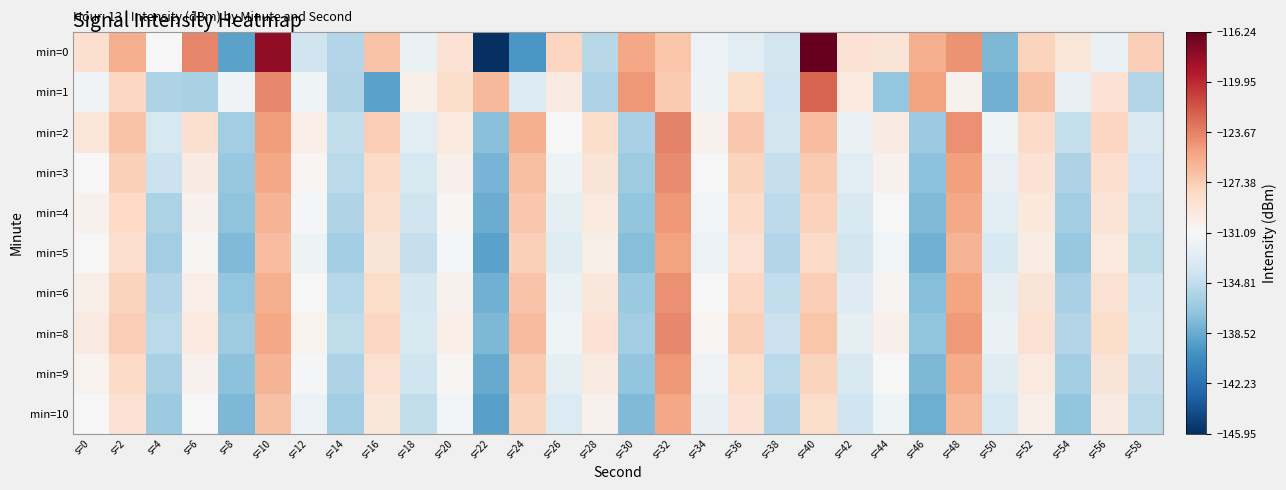

Reading left to right, transcribe all the data shown in this chart.

min=0: s=0=-128.7	s=2=-125.7	s=4=-131.1	s=6=-123.8	s=8=-139.0	s=10=-117.9	s=12=-134.1	s=14=-135.4	s=16=-126.9	s=18=-132.1	s=20=-129.0	s=22=-145.9	s=24=-139.8	s=26=-127.9	s=28=-135.3	s=30=-125.3	s=32=-126.9	s=34=-132.0	s=36=-132.8	s=38=-133.8	s=40=-116.2	s=42=-128.9	s=44=-129.2	s=46=-125.7	s=48=-124.4	s=50=-137.8	s=52=-127.7	s=54=-129.3	s=56=-132.1	s=58=-127.4
min=1: s=0=-131.6	s=2=-128.0	s=4=-135.6	s=6=-135.9	s=8=-131.6	s=10=-123.9	s=12=-131.8	s=14=-135.5	s=16=-139.1	s=18=-130.2	s=20=-128.5	s=22=-126.3	s=24=-133.1	s=26=-129.8	s=28=-135.7	s=30=-124.6	s=32=-127.2	s=34=-131.9	s=36=-128.4	s=38=-134.1	s=40=-122.5	s=42=-129.6	s=44=-136.8	s=46=-125.1	s=48=-130.5	s=50=-138.2	s=52=-126.7	s=54=-132.3	s=56=-128.9	s=58=-135.4
min=2: s=0=-129.3	s=2=-126.8	s=4=-133.5	s=6=-128.7	s=8=-136.2	s=10=-124.9	s=12=-130.1	s=14=-134.8	s=16=-127.4	s=18=-132.7	s=20=-129.6	s=22=-137.3	s=24=-125.8	s=26=-131.2	s=28=-128.5	s=30=-135.9	s=32=-123.7	s=34=-130.4	s=36=-127.1	s=38=-133.8	s=40=-126.5	s=42=-132.1	s=44=-129.8	s=46=-136.5	s=48=-124.3	s=50=-131.7	s=52=-128.3	s=54=-134.6	s=56=-127.9	s=58=-133.2
min=3: s=0=-131.1	s=2=-127.6	s=4=-134.3	s=6=-129.9	s=8=-136.7	s=10=-125.4	s=12=-130.8	s=14=-135.1	s=16=-128.2	s=18=-133.5	s=20=-130.3	s=22=-138.0	s=24=-126.6	s=26=-131.9	s=28=-129.2	s=30=-136.4	s=32=-124.1	s=34=-131.0	s=36=-127.8	s=38=-134.5	s=40=-127.2	s=42=-132.8	s=44=-130.5	s=46=-137.2	s=48=-125.0	s=50=-132.3	s=52=-129.0	s=54=-135.7	s=56=-128.6	s=58=-133.9
min=4: s=0=-130.5	s=2=-128.1	s=4=-135.8	s=6=-130.4	s=8=-137.1	s=10=-126.0	s=12=-131.3	s=14=-135.6	s=16=-128.7	s=18=-134.0	s=20=-130.8	s=22=-138.5	s=24=-127.1	s=26=-132.4	s=28=-129.7	s=30=-136.9	s=32=-124.6	s=34=-131.5	s=36=-128.3	s=38=-135.0	s=40=-127.7	s=42=-133.3	s=44=-131.0	s=46=-137.7	s=48=-125.5	s=50=-132.8	s=52=-129.5	s=54=-136.2	s=56=-129.1	s=58=-134.4
min=5: s=0=-131.0	s=2=-128.6	s=4=-136.3	s=6=-130.9	s=8=-137.6	s=10=-126.5	s=12=-131.8	s=14=-136.1	s=16=-129.2	s=18=-134.5	s=20=-131.3	s=22=-139.0	s=24=-127.6	s=26=-132.9	s=28=-130.2	s=30=-137.4	s=32=-125.1	s=34=-132.0	s=36=-128.8	s=38=-135.5	s=40=-128.2	s=42=-133.8	s=44=-131.5	s=46=-138.2	s=48=-126.0	s=50=-133.3	s=52=-130.0	s=54=-136.7	s=56=-129.6	s=58=-134.9
min=6: s=0=-130.2	s=2=-127.8	s=4=-135.5	s=6=-130.1	s=8=-136.8	s=10=-125.7	s=12=-131.0	s=14=-135.3	s=16=-128.4	s=18=-133.7	s=20=-130.5	s=22=-138.2	s=24=-126.8	s=26=-132.1	s=28=-129.4	s=30=-136.6	s=32=-124.3	s=34=-131.2	s=36=-128.0	s=38=-134.7	s=40=-127.4	s=42=-133.0	s=44=-130.7	s=46=-137.4	s=48=-125.2	s=50=-132.5	s=52=-129.2	s=54=-135.9	s=56=-128.8	s=58=-134.1
min=8: s=0=-129.8	s=2=-127.4	s=4=-135.1	s=6=-129.7	s=8=-136.4	s=10=-125.3	s=12=-130.6	s=14=-134.9	s=16=-128.0	s=18=-133.3	s=20=-130.1	s=22=-137.8	s=24=-126.4	s=26=-131.7	s=28=-129.0	s=30=-136.2	s=32=-123.9	s=34=-130.8	s=36=-127.6	s=38=-134.3	s=40=-127.0	s=42=-132.6	s=44=-130.3	s=46=-137.0	s=48=-124.8	s=50=-132.1	s=52=-128.8	s=54=-135.5	s=56=-128.4	s=58=-133.7
min=9: s=0=-130.6	s=2=-128.2	s=4=-135.9	s=6=-130.5	s=8=-137.2	s=10=-126.1	s=12=-131.4	s=14=-135.7	s=16=-128.8	s=18=-134.1	s=20=-130.9	s=22=-138.6	s=24=-127.2	s=26=-132.5	s=28=-129.8	s=30=-137.0	s=32=-124.7	s=34=-131.6	s=36=-128.4	s=38=-135.1	s=40=-127.8	s=42=-133.4	s=44=-131.1	s=46=-137.8	s=48=-125.6	s=50=-132.9	s=52=-129.6	s=54=-136.3	s=56=-129.2	s=58=-134.5
min=10: s=0=-131.2	s=2=-128.8	s=4=-136.5	s=6=-131.1	s=8=-137.8	s=10=-126.7	s=12=-132.0	s=14=-136.3	s=16=-129.4	s=18=-134.7	s=20=-131.5	s=22=-139.2	s=24=-127.8	s=26=-133.1	s=28=-130.4	s=30=-137.6	s=32=-125.3	s=34=-132.2	s=36=-129.0	s=38=-135.7	s=40=-128.4	s=42=-134.0	s=44=-131.7	s=46=-138.4	s=48=-126.2	s=50=-133.5	s=52=-130.2	s=54=-136.9	s=56=-129.8	s=58=-135.1